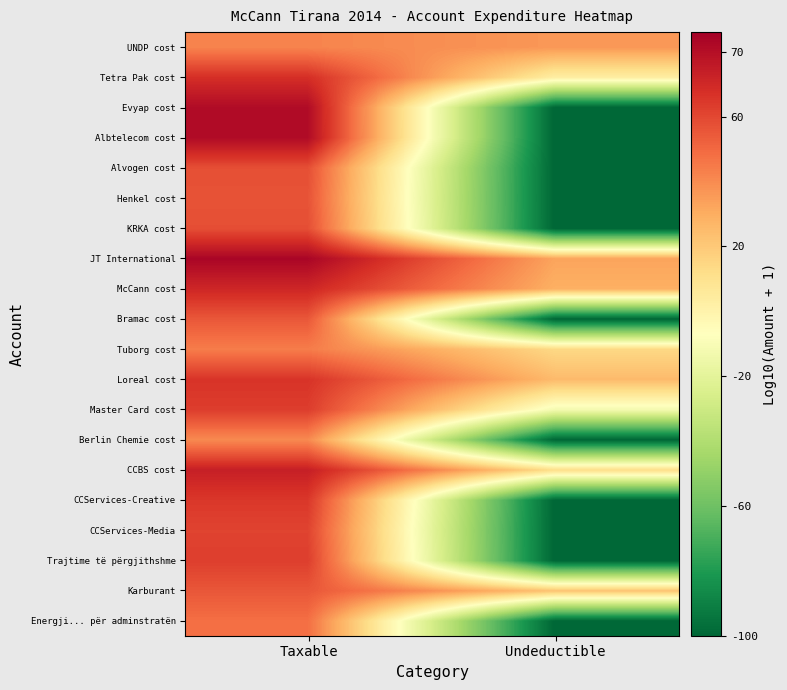

Reading right to left, list all the values displayed in this chart.

Energji... për adminstratën: Undeductible=-2.0	Taxable=5.4
Karburant: Undeductible=4.1	Taxable=5.8
Trajtime të përgjithshme: Undeductible=-2.0	Taxable=6.1
CCServices-Media: Undeductible=-2.0	Taxable=6.1
CCServices-Creative: Undeductible=-2.0	Taxable=6.2
CCBS cost: Undeductible=3.6	Taxable=6.7
Berlin Chemie cost: Undeductible=-2.0	Taxable=5.0
Master Card cost: Undeductible=2.4	Taxable=6.2
Loreal cost: Undeductible=4.3	Taxable=6.3
Tuborg cost: Undeductible=3.7	Taxable=5.2
Bramac cost: Undeductible=-2.0	Taxable=5.8
McCann cost: Undeductible=4.4	Taxable=6.5
JT International: Undeductible=4.6	Taxable=7.2
KRKA cost: Undeductible=-2.0	Taxable=5.9
Henkel cost: Undeductible=-2.0	Taxable=5.8
Alvogen cost: Undeductible=-2.0	Taxable=5.9
Albtelecom cost: Undeductible=-2.0	Taxable=7.1
Evyap cost: Undeductible=-2.0	Taxable=7.1
Tetra Pak cost: Undeductible=3.1	Taxable=6.4
UNDP cost: Undeductible=4.8	Taxable=5.1